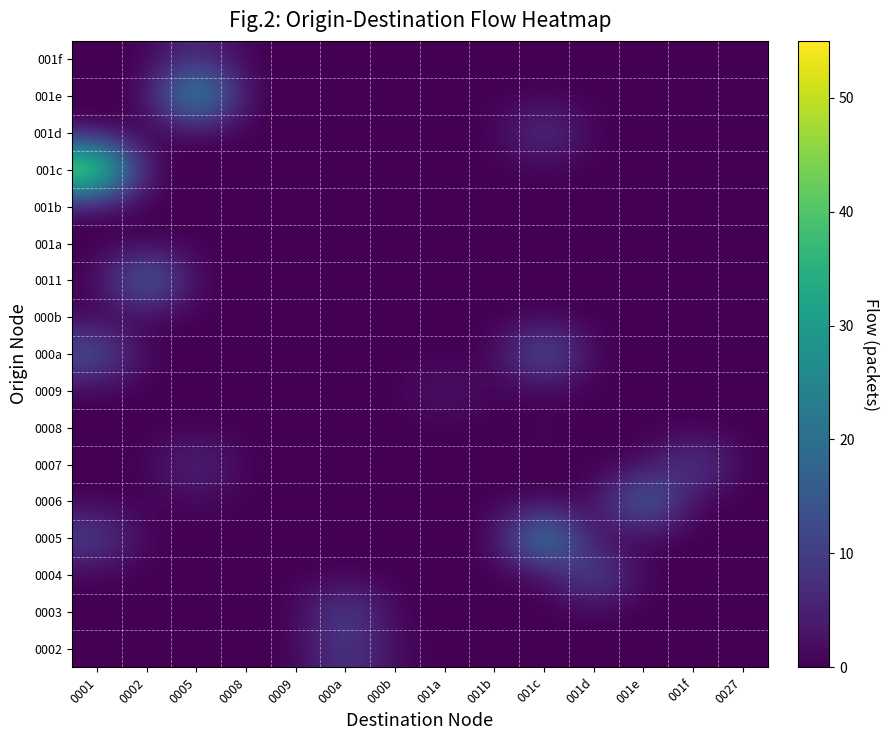

List the series in order of their peak value, highest first.

001c, 001e, 0005, 0006, 0011, 000a, 0004, 0003, 0007, 0002, 001d, 001f, 0009, 0008, 000b, 001a, 001b